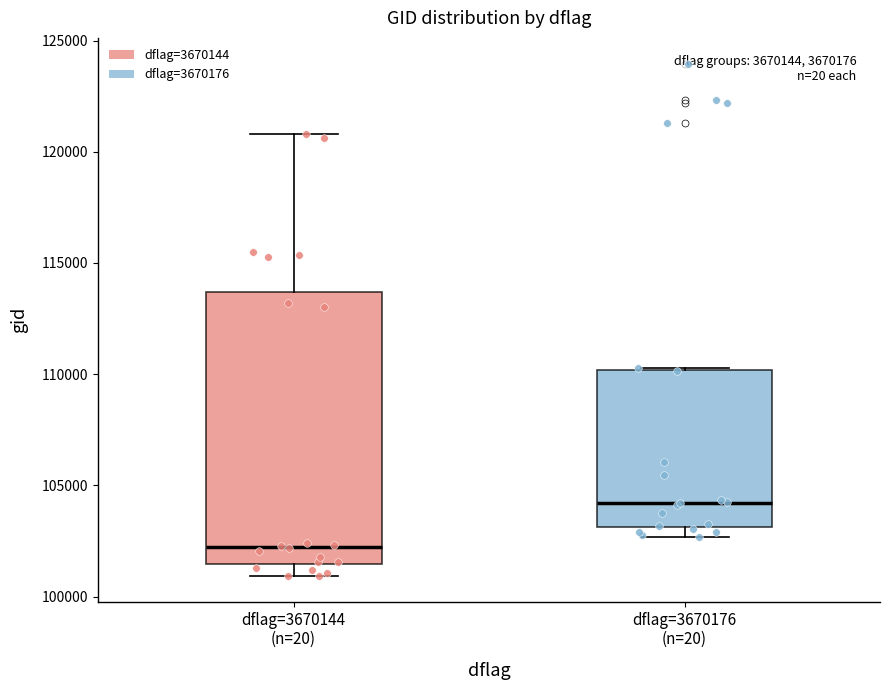

Where does the upper whisker of the box for dflag=3670144 (n=20) end on the y-axis? The values are not printed on the chart, so give them approximately, as read against the axis.

121000